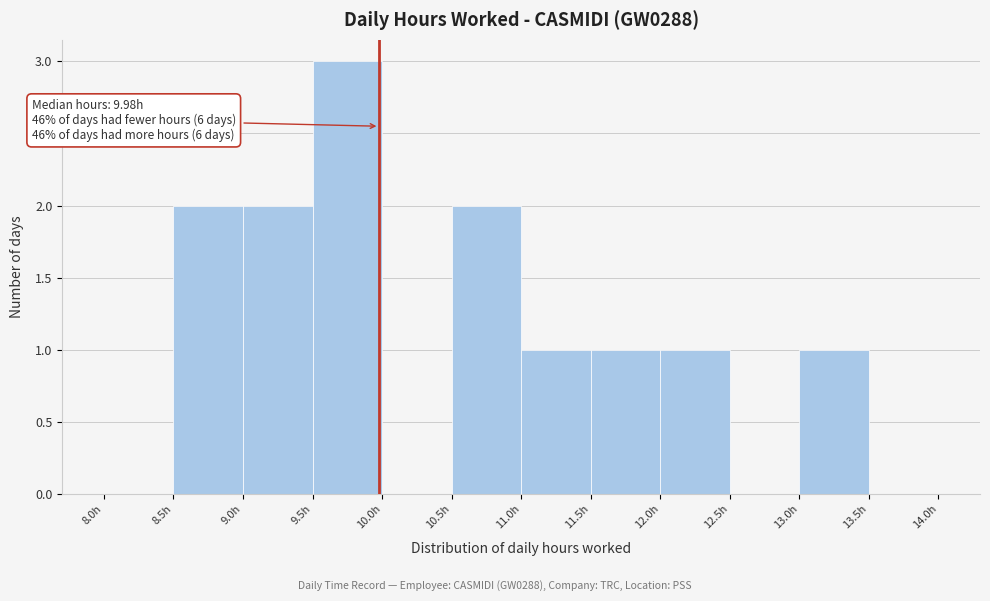

Over which range of the x-axis is the bar tallest?

9.5 to 10.0